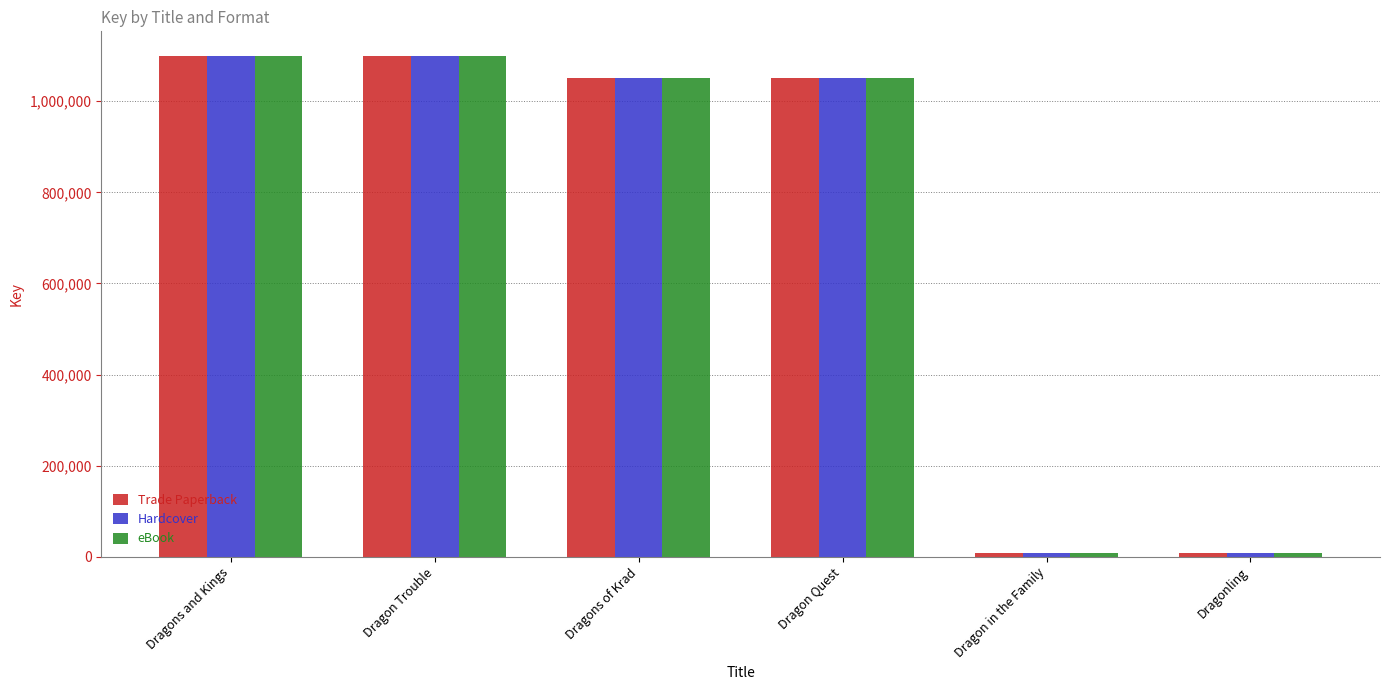

What is the value of the Hardcover bar at the 6th from the left?

7785